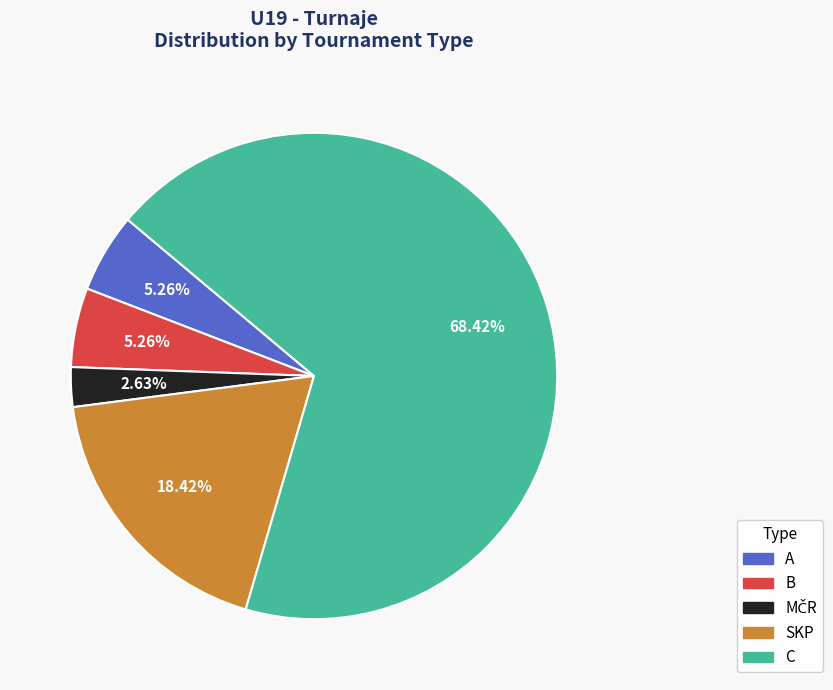

Does any single category account for the majority?

Yes